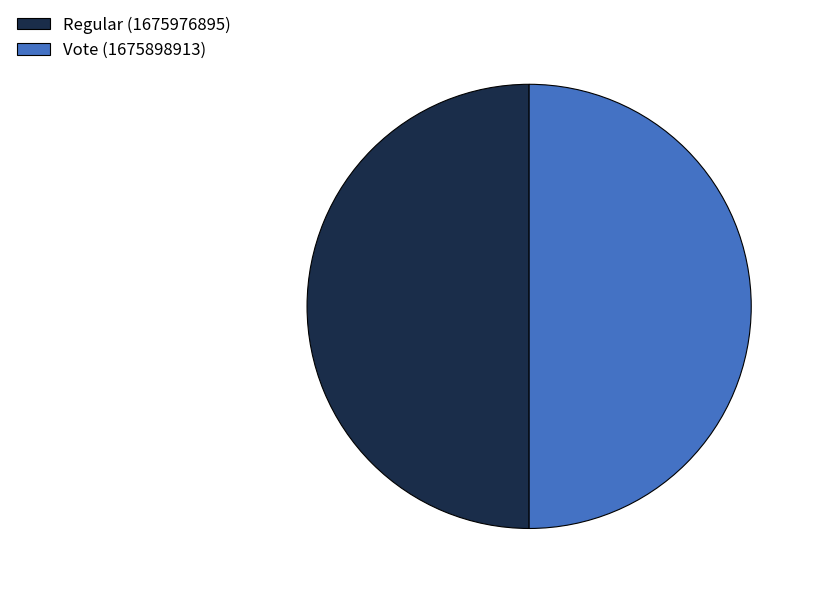

What is the ratio of the value at Vote (1675898913) to the value at Regular (1675976895)?

1.0